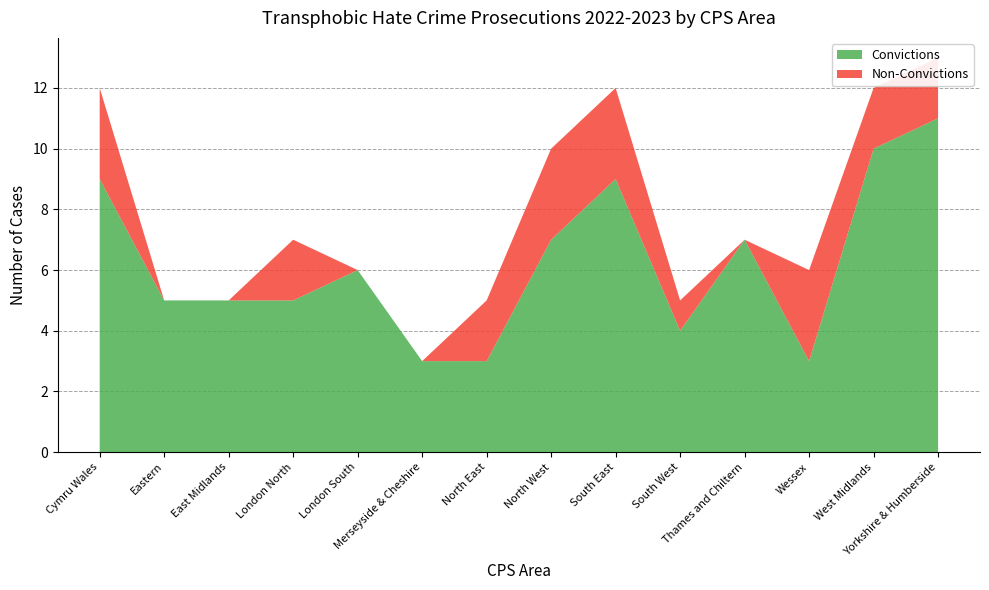

Reading right to left, list all the values displayed in this chart.

Convictions: 11	10	3	7	4	9	7	3	3	6	5	5	5	9
Non-Convictions: 2	2	3	0	1	3	3	2	0	0	2	0	0	3